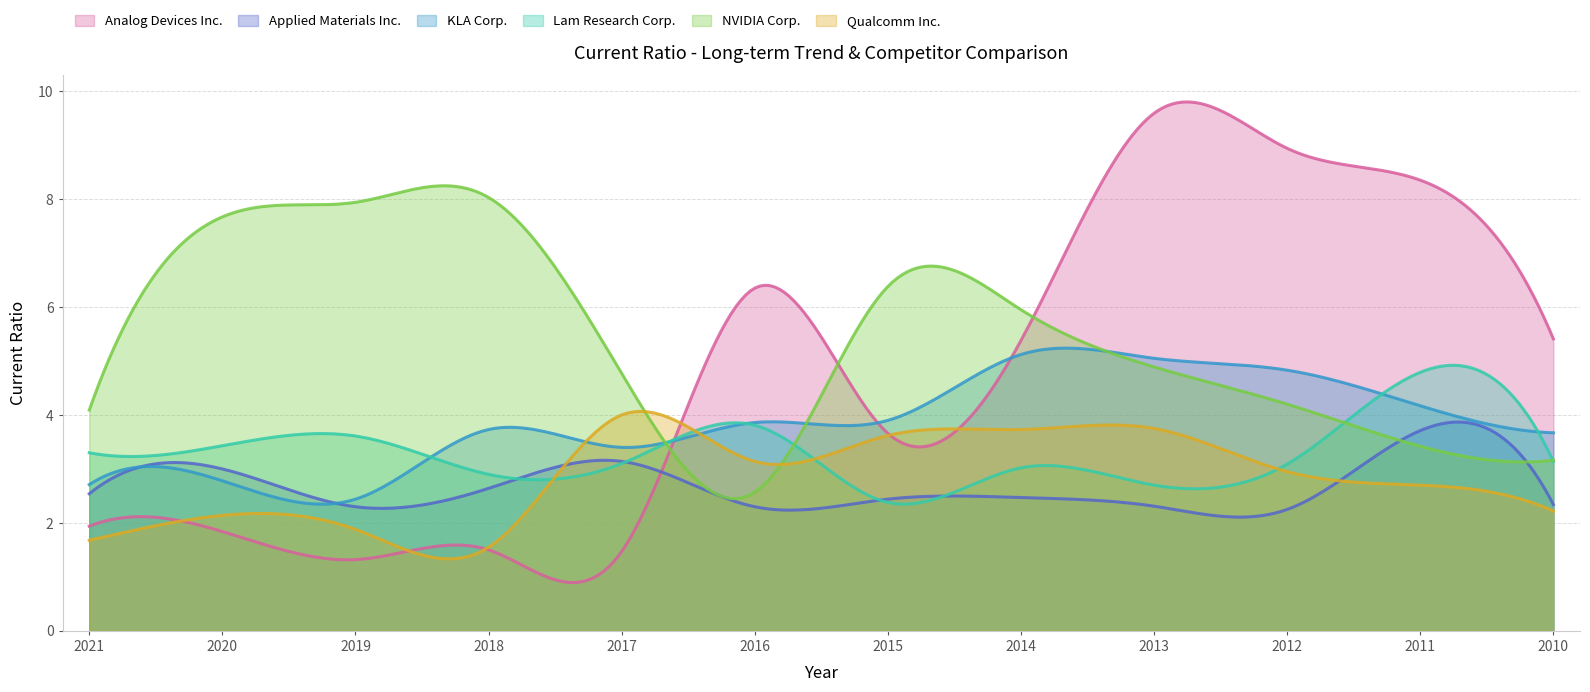

Reading left to right, list all the values displayed in this chart.

Analog Devices Inc.: 1.9	1.8	1.3	1.5	1.5	6.3	3.7	5.4	9.6	8.9	8.3	5.4
Applied Materials Inc.: 2.5	3.0	2.3	2.6	3.1	2.3	2.4	2.5	2.3	2.2	3.7	2.3
KLA Corp.: 2.7	2.8	2.4	3.7	3.4	3.9	3.9	5.1	5.0	4.8	4.2	3.7
Lam Research Corp.: 3.3	3.4	3.6	2.9	3.1	3.8	2.4	3.0	2.7	3.1	4.8	3.1
NVIDIA Corp.: 4.1	7.7	7.9	8.0	4.8	2.6	6.4	6.0	4.9	4.2	3.4	3.2
Qualcomm Inc.: 1.7	2.1	1.9	1.6	4.0	3.1	3.6	3.7	3.8	3.0	2.7	2.2